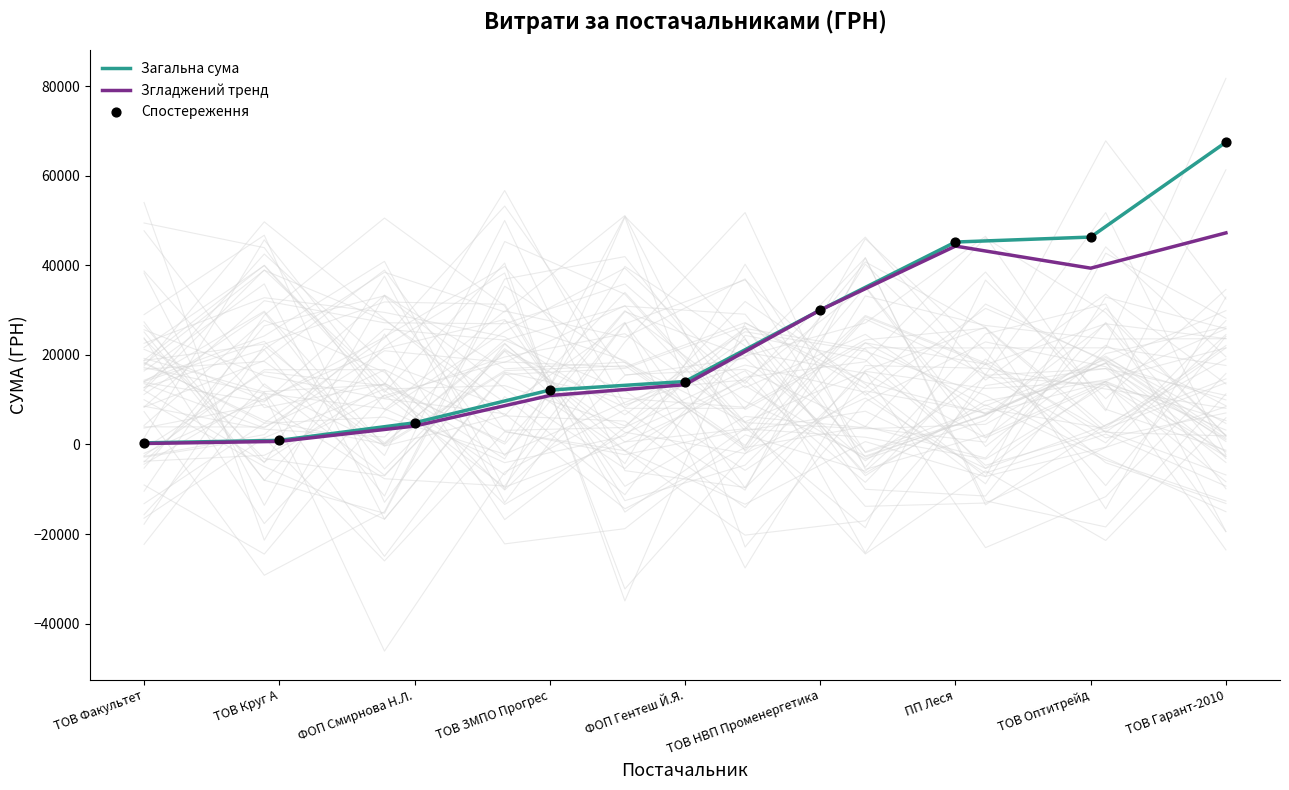

Which series has the widest spread of Y values?

Загальна сума